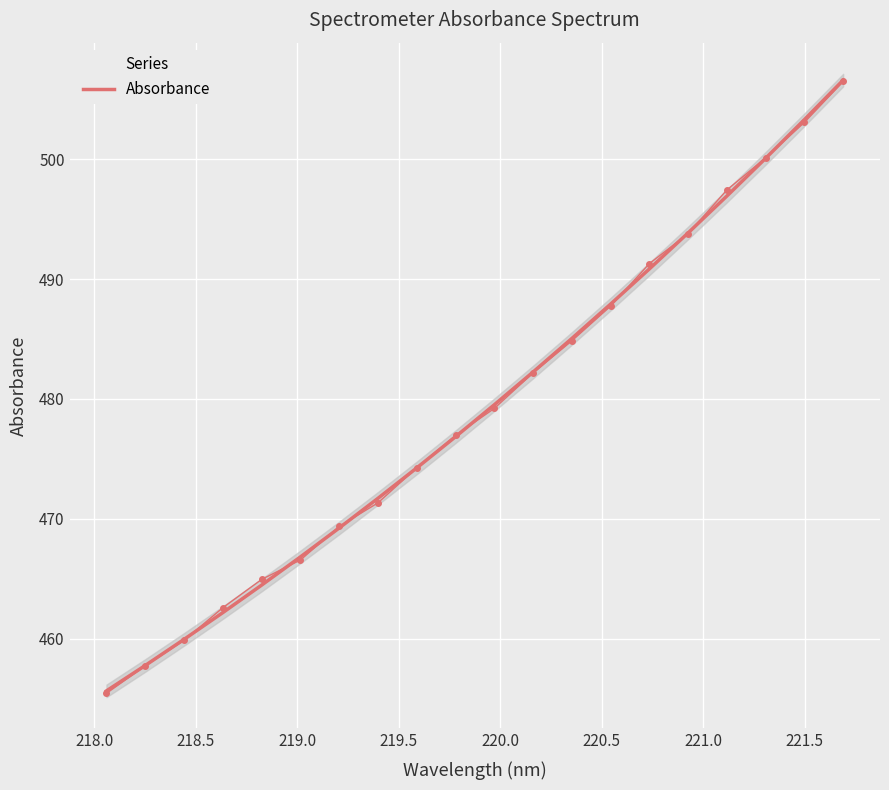

What is the minimum value for Absorbance?

455.6